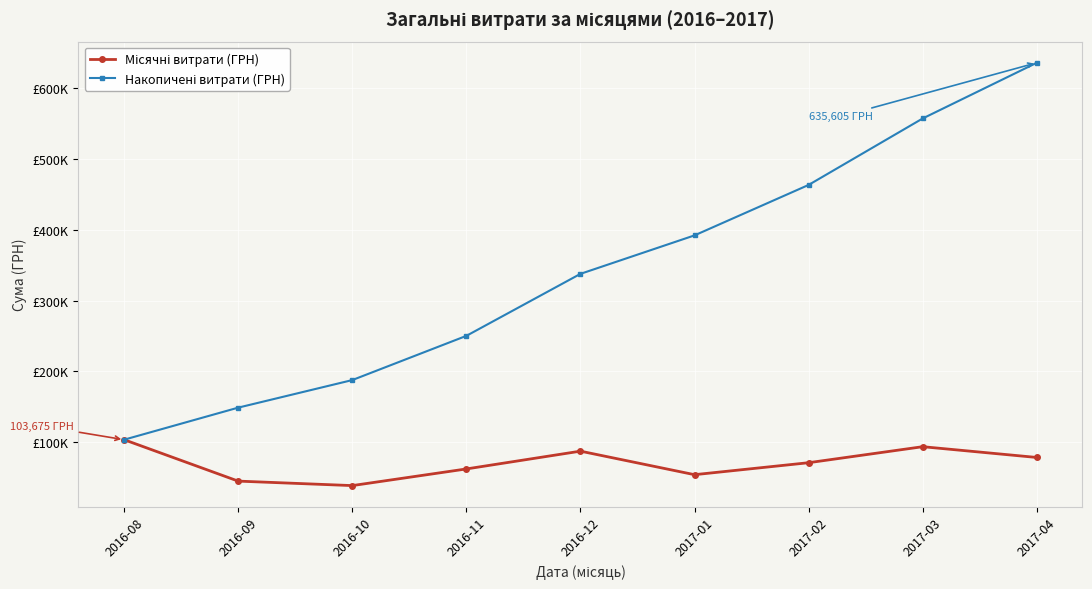

At which category is the sum across all series the highest?

2017-04